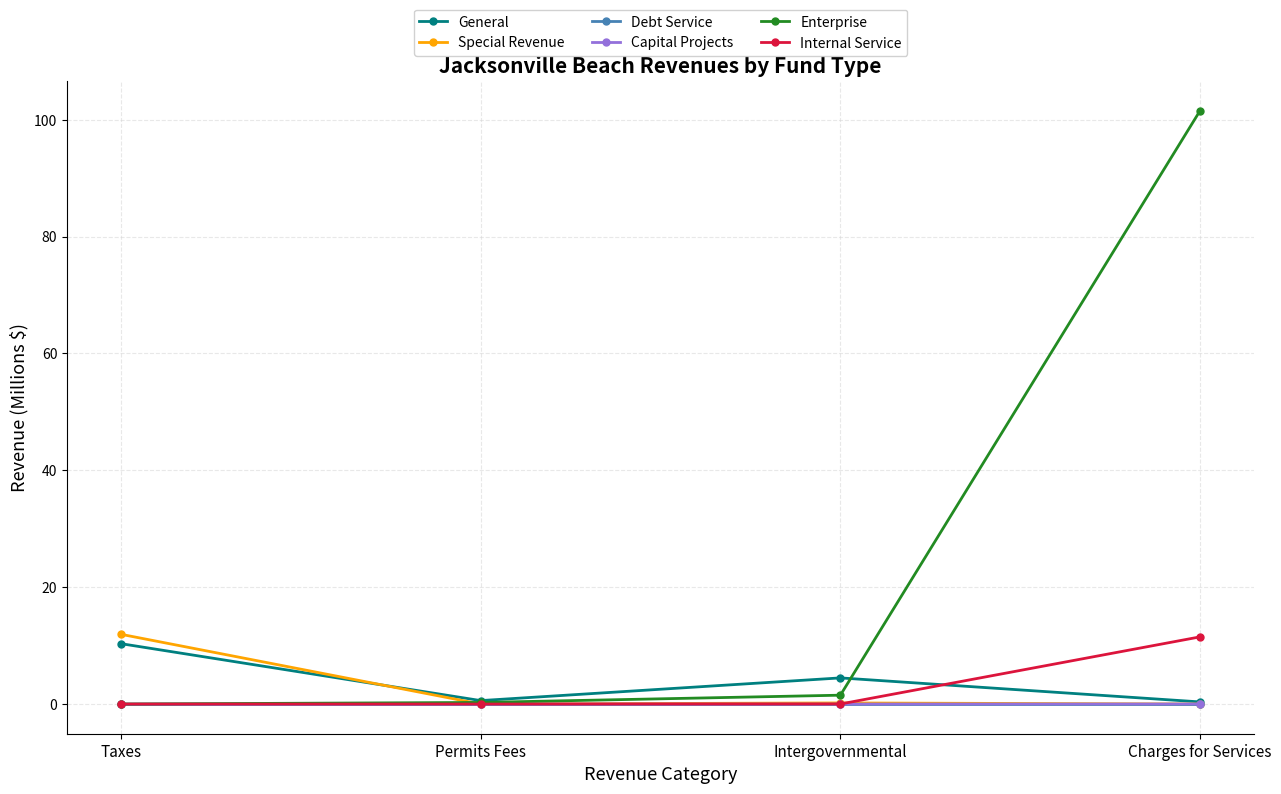

How many data points does each series have?

4